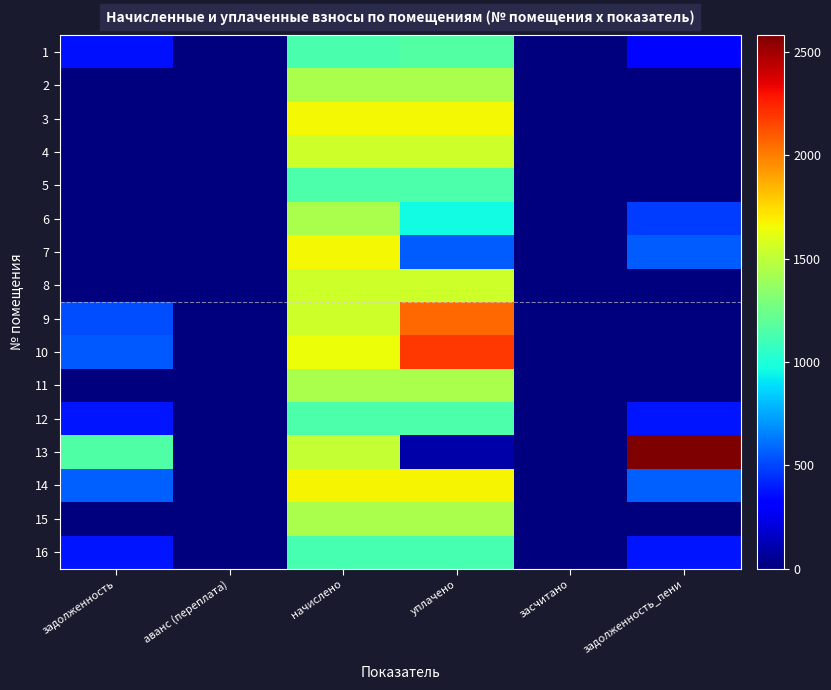

Which series has the largest total across all categories?

13